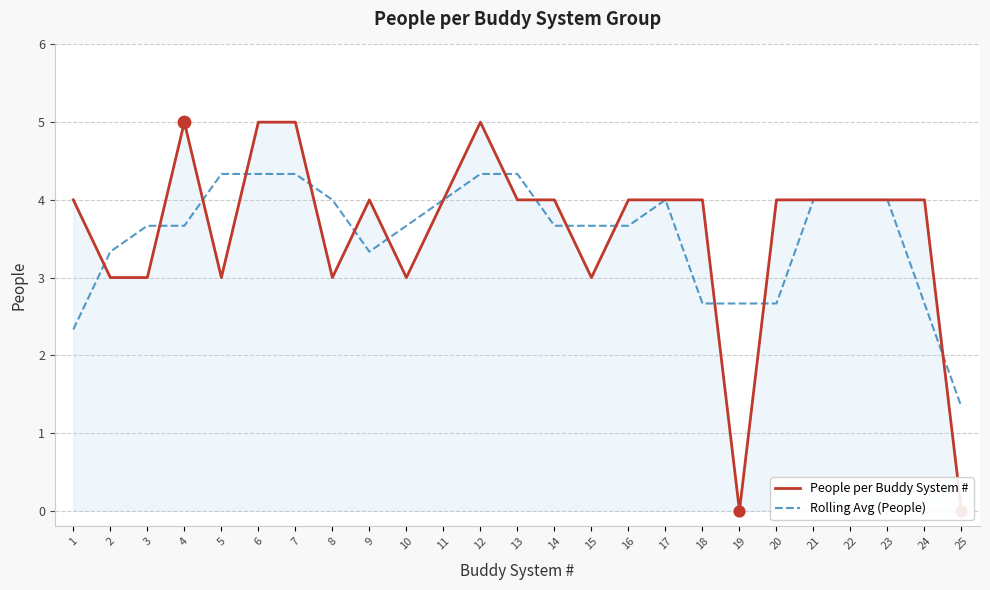

What is the total value across all series at 24?

6.7